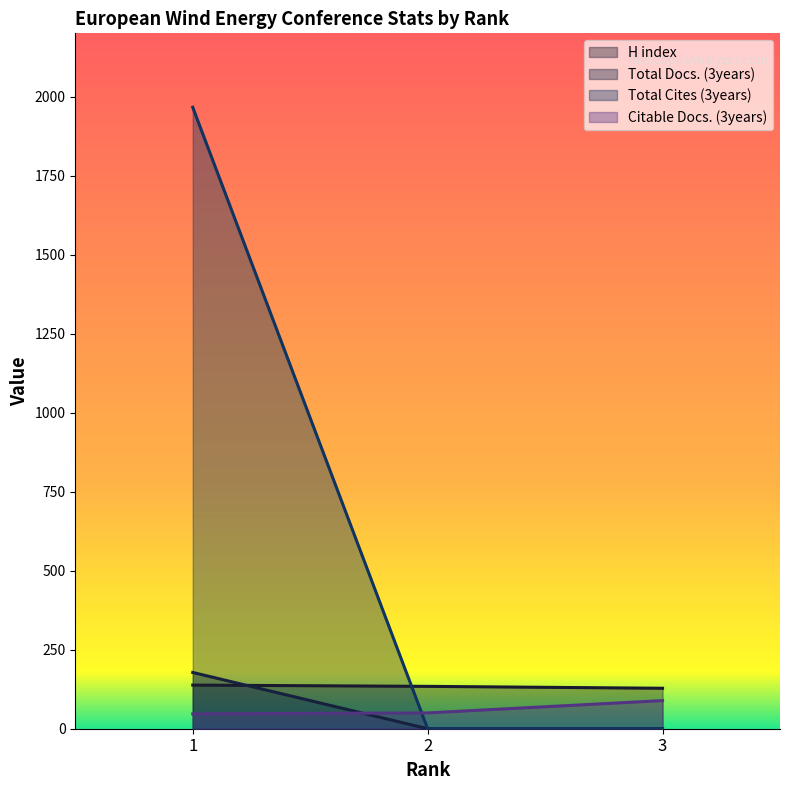

At which label does H index reach its peak?

1